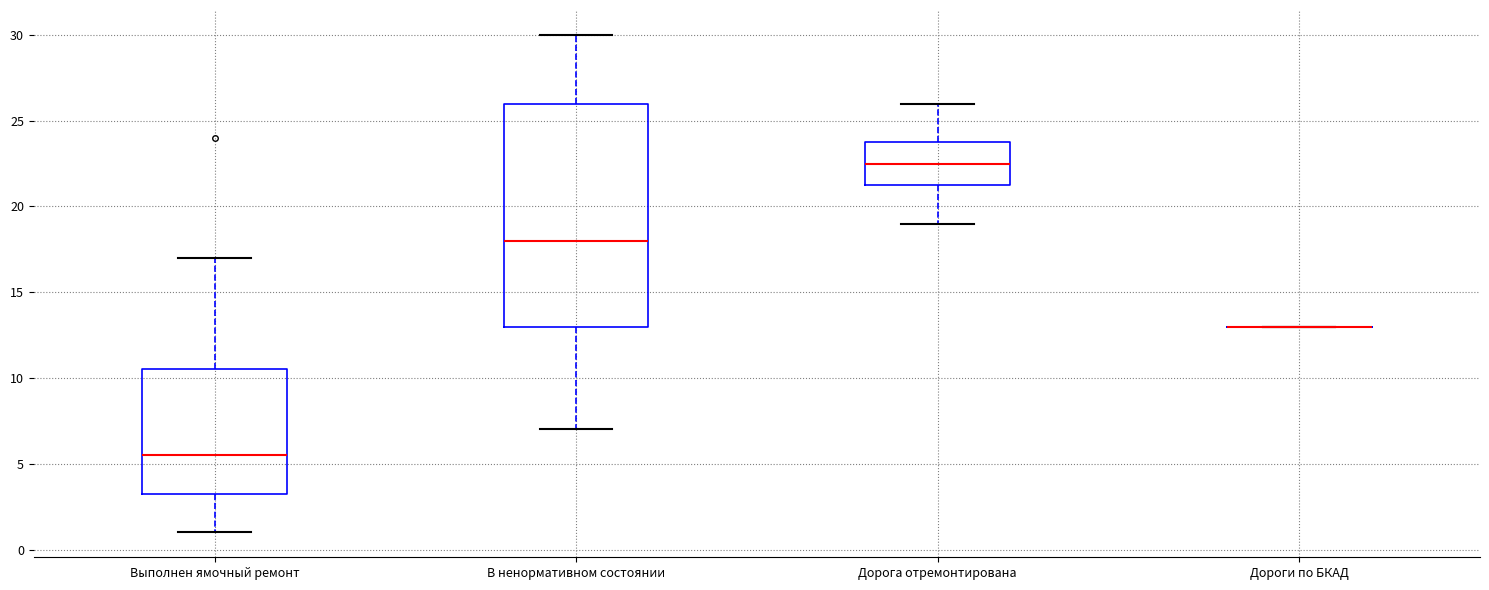

Reading left to right, transcribe this box plot: for each box, give where its median line is, the range the box spans, and where its two whiskers end, as read against the y-axis. The values are not printed on the chart, so give them approximately, as read against the axis.

Выполнен ямочный ремонт: median 5.5, box 3.5 to 10.5, whiskers 1.0 to 17.0
В ненормативном состоянии: median 18.0, box 13.0 to 26.0, whiskers 7.0 to 30.0
Дорога отремонтирована: median 22.5, box 21.5 to 24.0, whiskers 19.0 to 26.0
Дороги по БКАД: box collapsed to a line at 13.0, whiskers 13.0 to 13.0